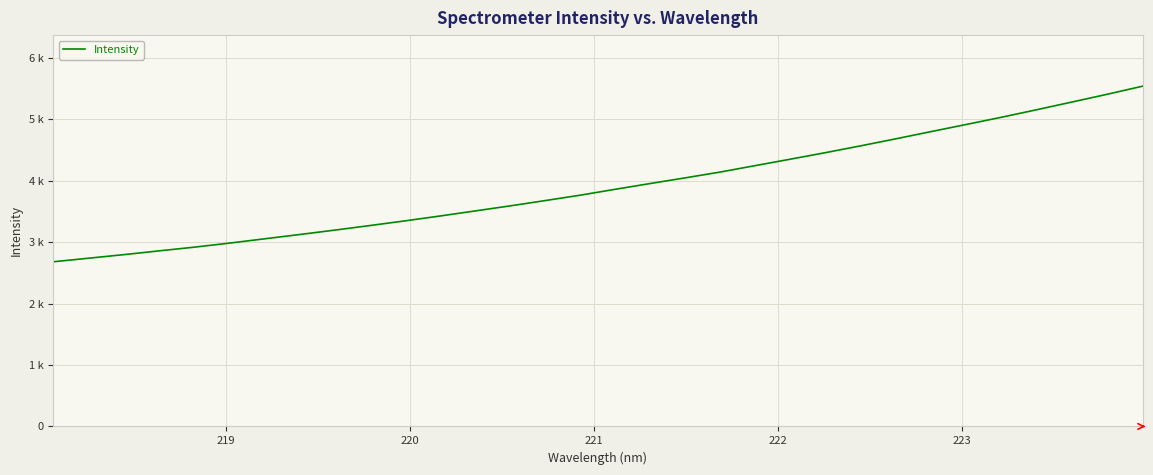

Does the chart display data point markers on the line(s)?

No